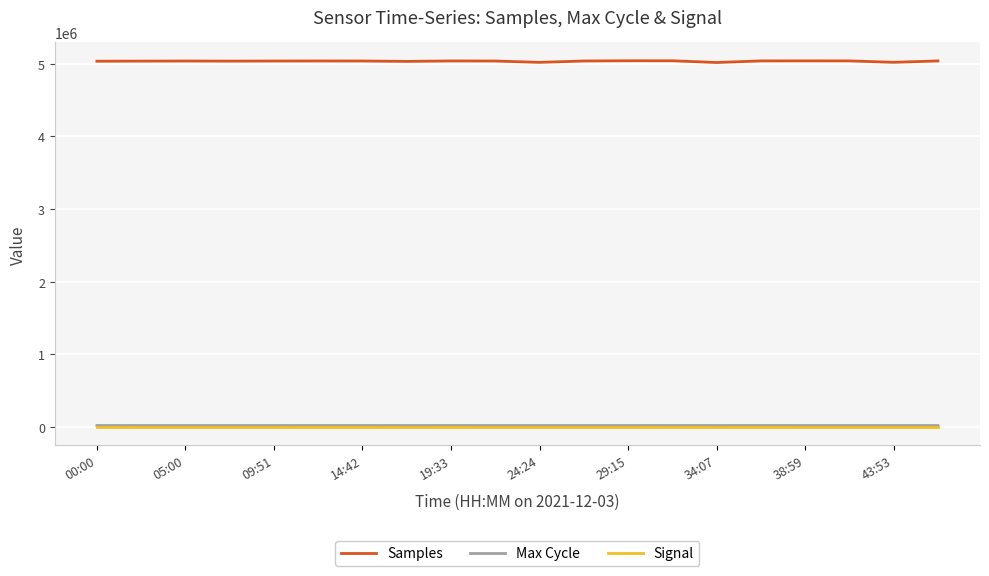

How many distinct data groups are displayed?

3